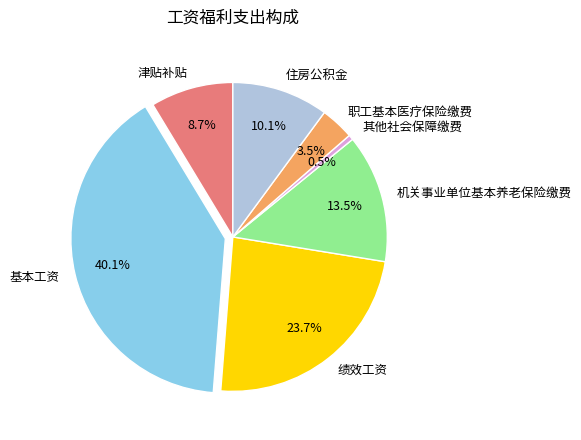

To the nearest percent, what is the average slice percentage?

14%